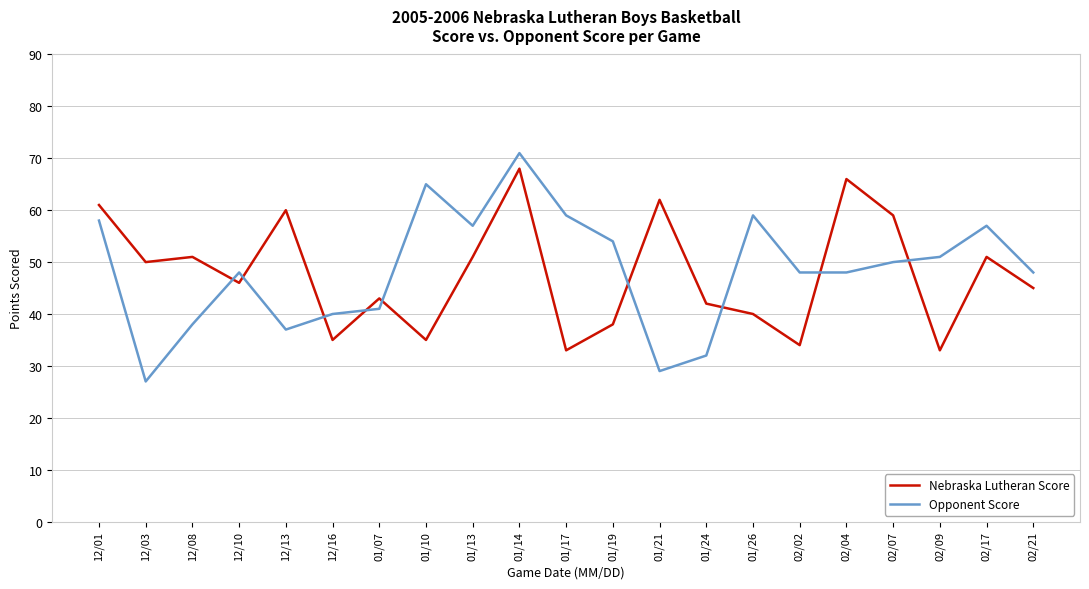

Rank the series at 02/02 from lowest to highest value.

Nebraska Lutheran Score, Opponent Score